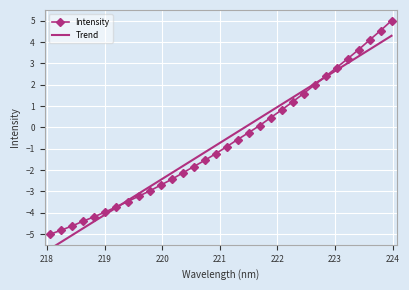

Reading left to right, what are all the values shown in this chart?

Intensity: -5.0	-4.8	-4.6	-4.4	-4.2	-4.0	-3.7	-3.5	-3.2	-3.0	-2.7	-2.4	-2.1	-1.8	-1.5	-1.2	-0.9	-0.6	-0.2	0.1	0.5	0.8	1.2	1.6	2.0	2.4	2.8	3.2	3.6	4.1	4.5	5.0
Trend: -5.7	-5.4	-5.0	-4.7	-4.4	-4.1	-3.8	-3.4	-3.1	-2.8	-2.5	-2.1	-1.8	-1.5	-1.2	-0.9	-0.5	-0.2	0.1	0.4	0.8	1.1	1.4	1.7	2.0	2.4	2.7	3.0	3.3	3.6	4.0	4.3